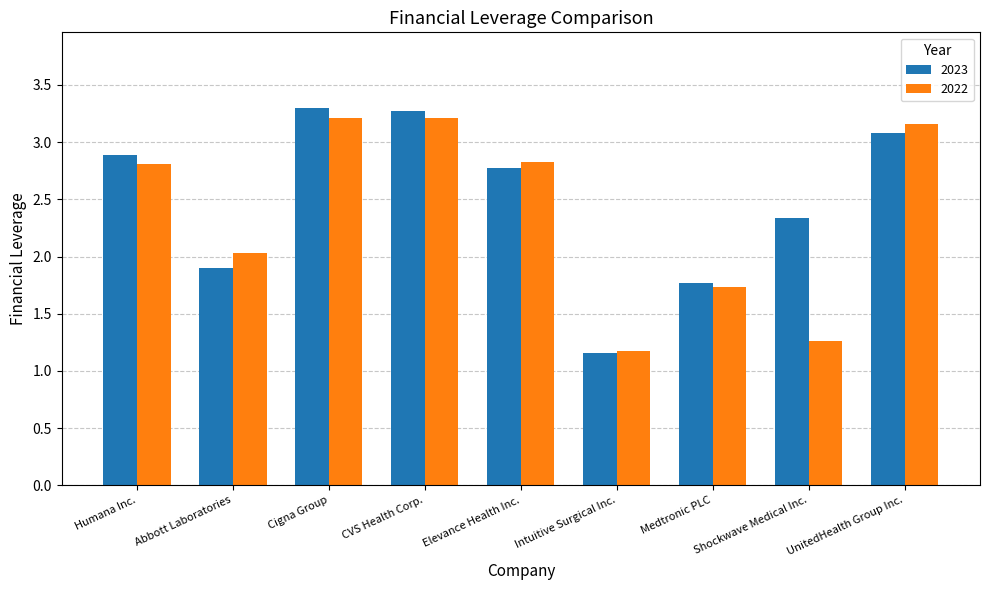

What is the sum of the 2023 values at Intuitive Surgical Inc. and Medtronic PLC?

2.9